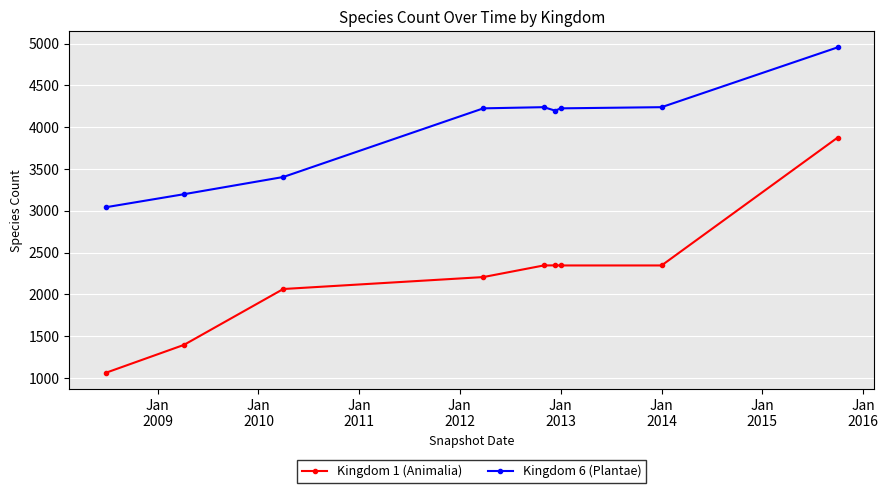

Which series has the widest spread of values?

Kingdom 1 (Animalia)